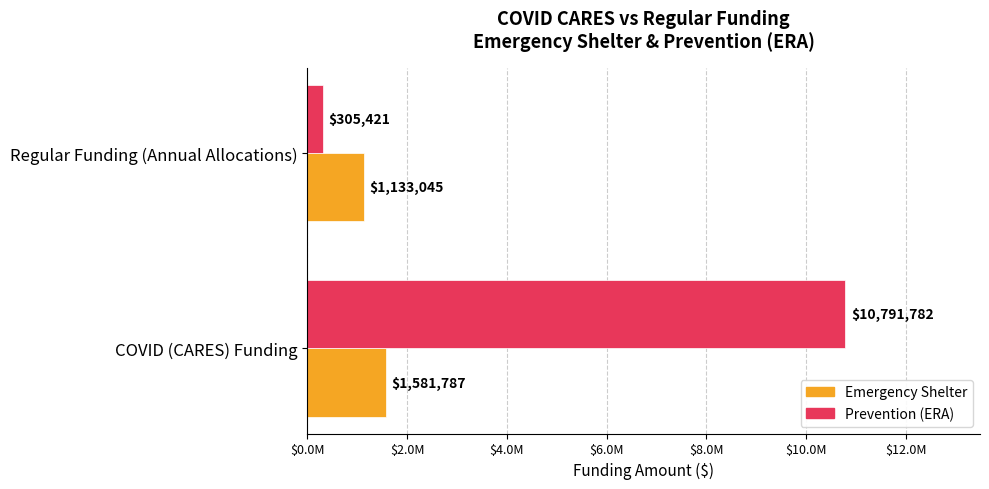

List the series in order of their overall mean, highest first.

Prevention (ERA), Emergency Shelter